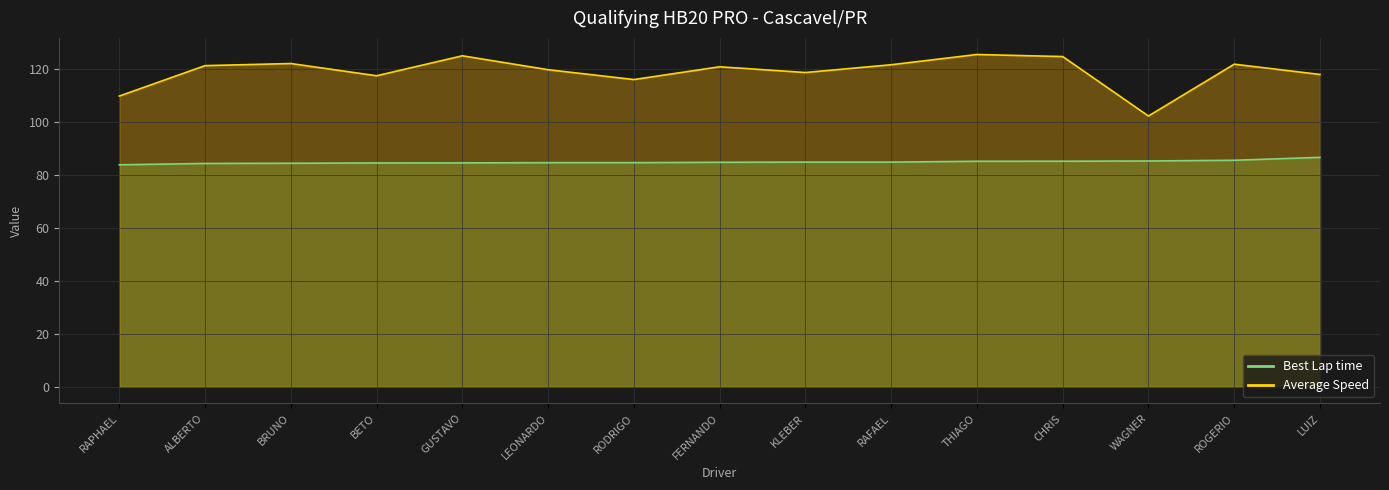

True or false: Average Speed has a value of 186.2 at LUIZ.

False